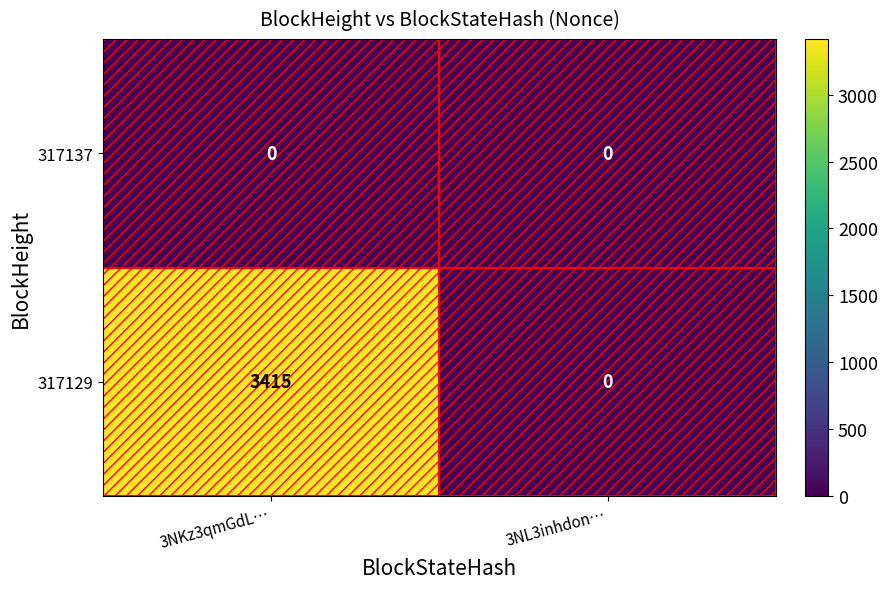

Count the number of data series in this chart.

2